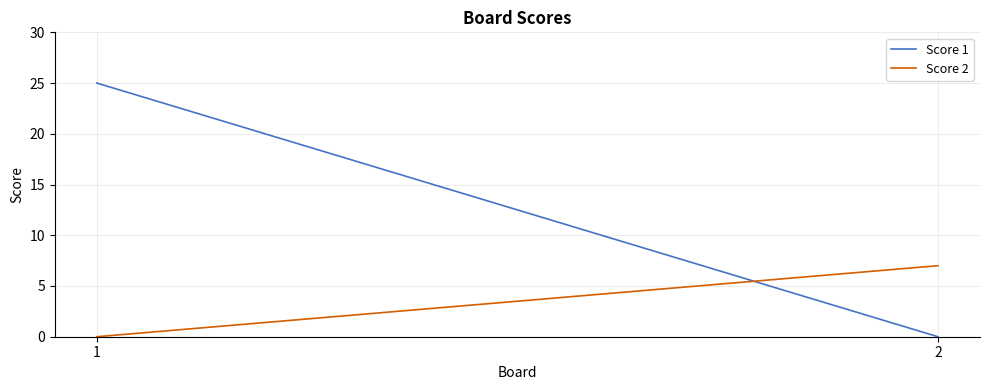

Rank the series by their average value, from highest to lowest.

Score 1, Score 2